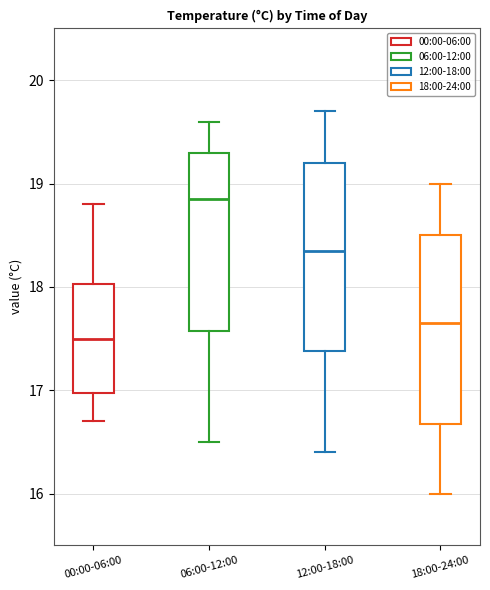

Where does the lower whisker of the box for 00:00-06:00 end on the y-axis? The values are not printed on the chart, so give them approximately, as read against the axis.

16.7